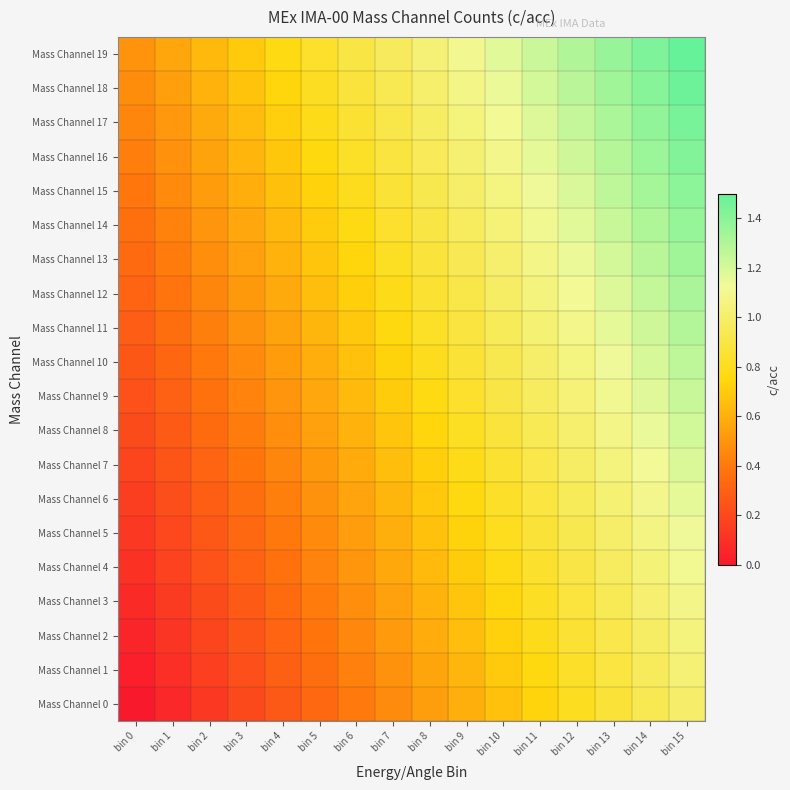

How many data points does each series have?

16